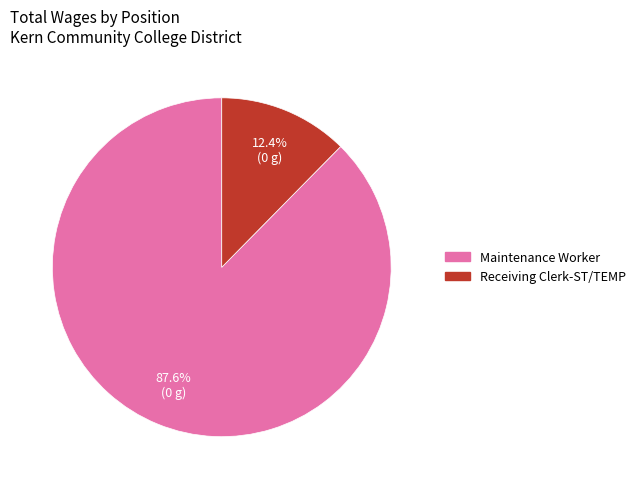

Which category has the smallest portion of the pie?

Receiving Clerk-ST/TEMP